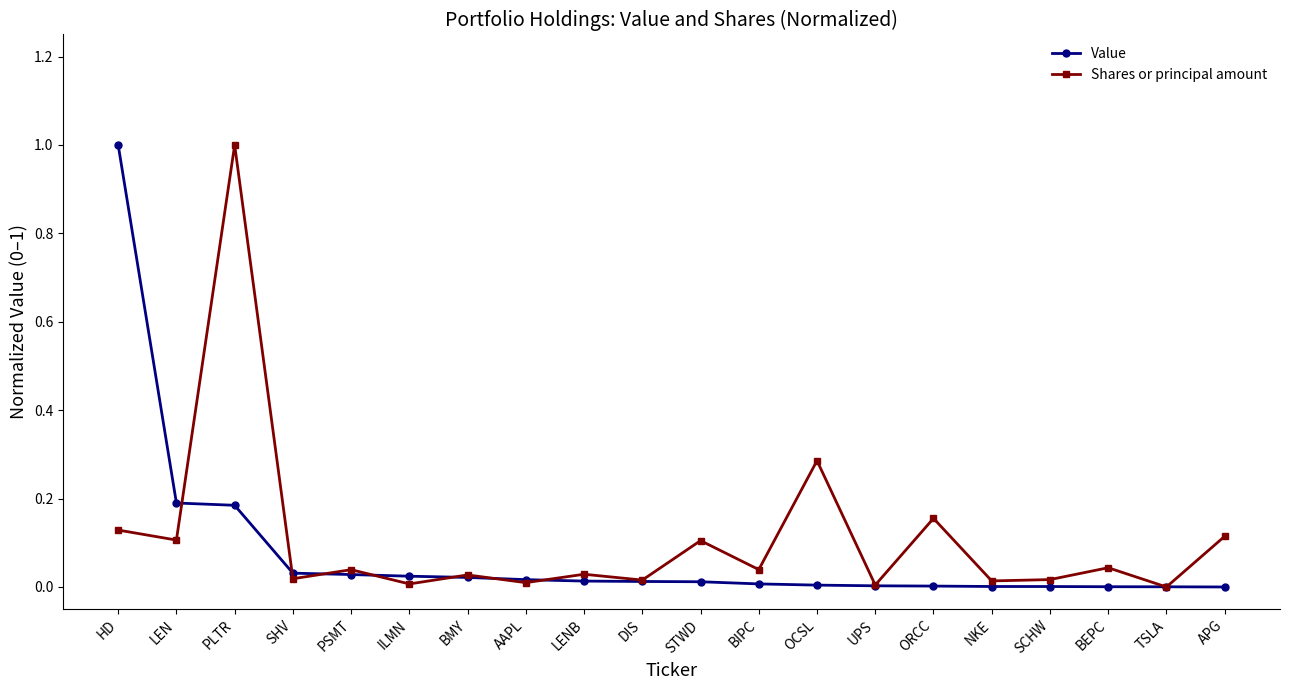

True or false: Shares or principal amount and Value intersect in this chart.

True